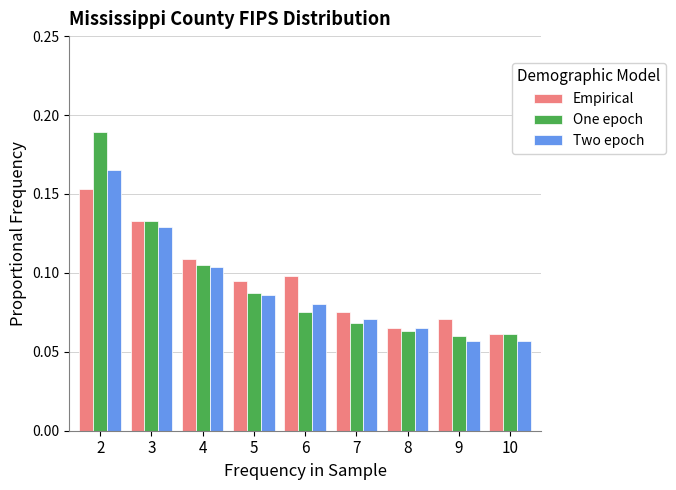

Rank the series by their maximum value, from highest to lowest.

One epoch, Two epoch, Empirical